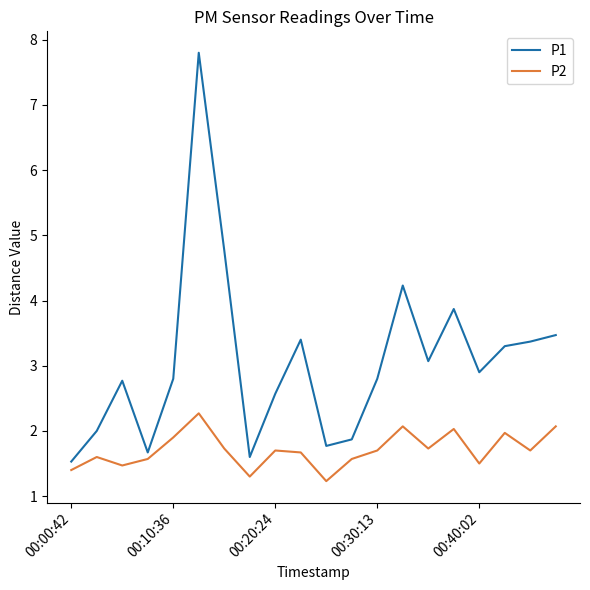

What is the minimum value for P2?

1.2